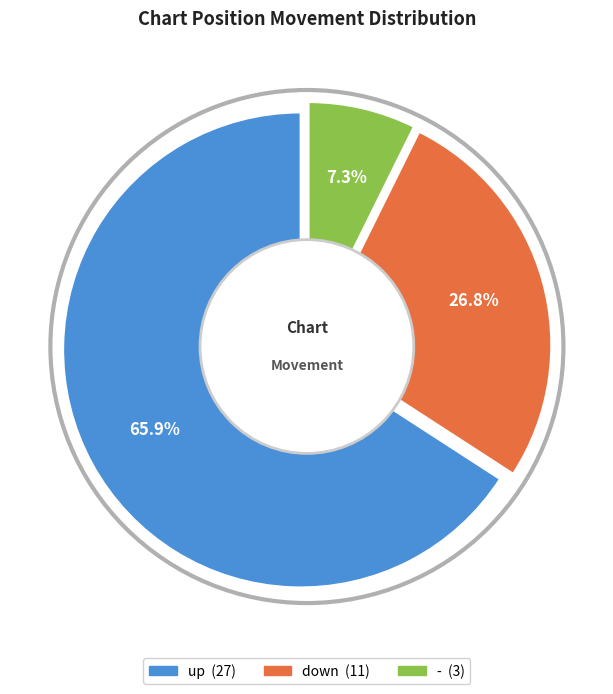

Count the number of slices in the pie.

3